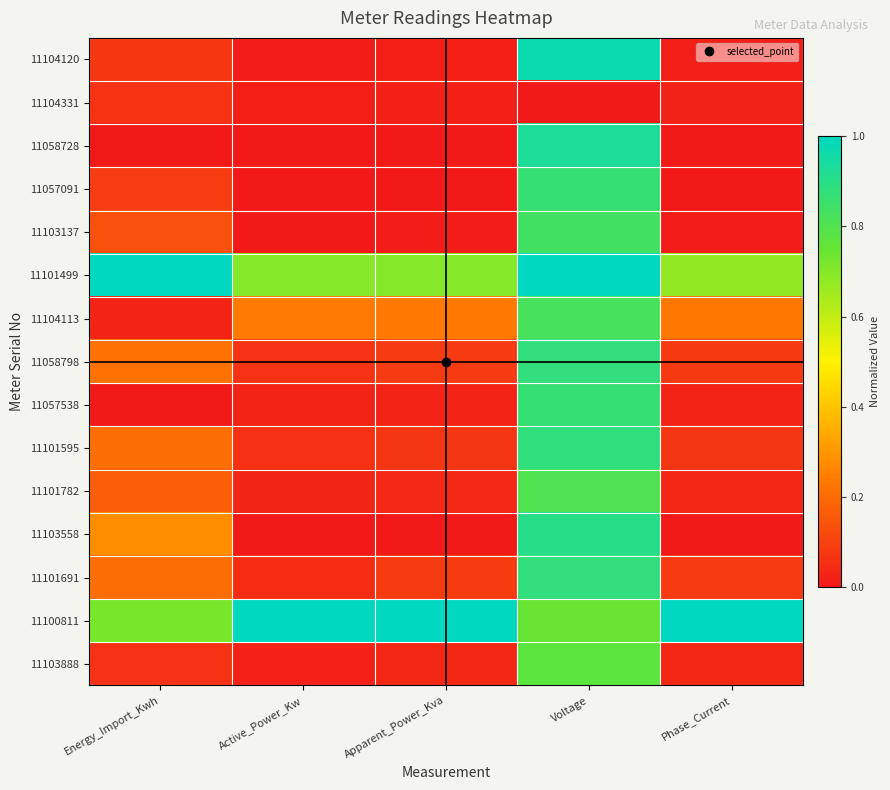

At which category does the chart reach its minimum across all series?

Voltage